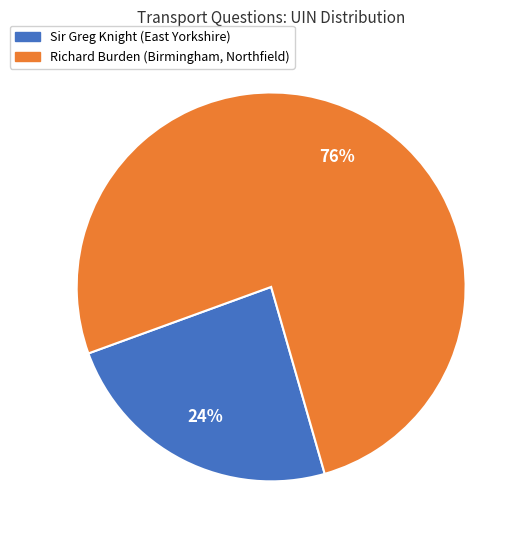

Is there a majority slice in this chart?

Yes